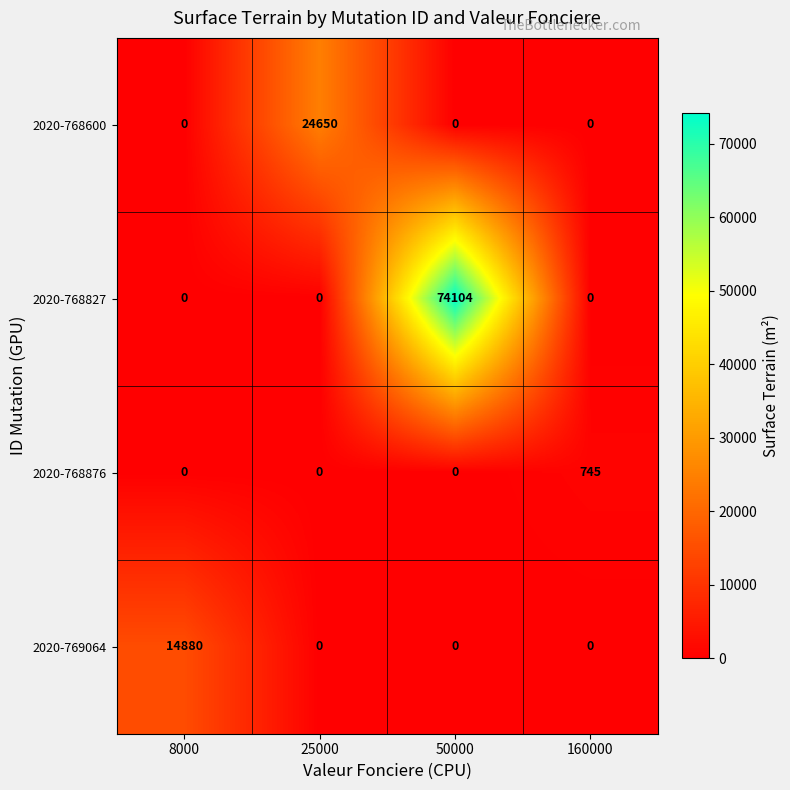

What is the difference between the 2020-768876 values at 160000 and 50000?

745